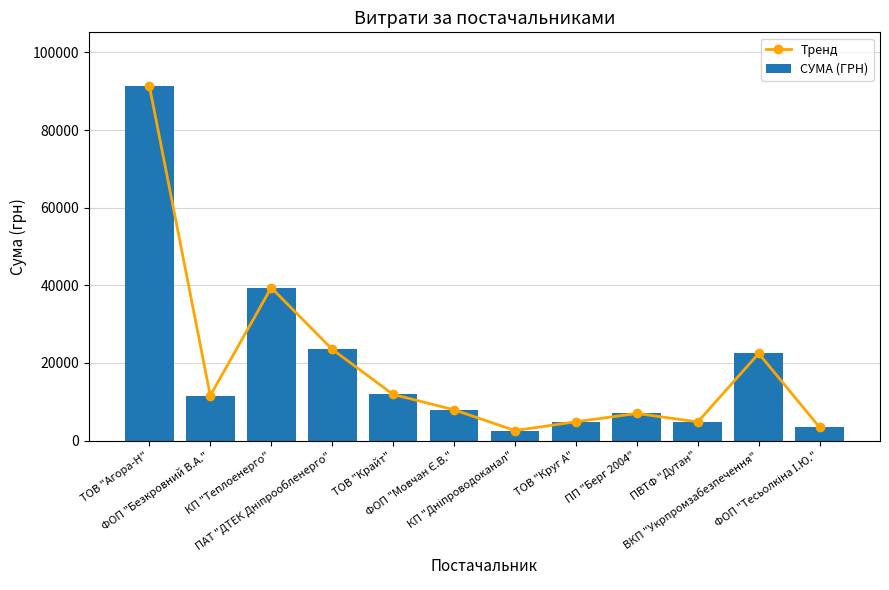

Is it true that Тренд equals 11887.2 at ТОВ "Крайт"?

True